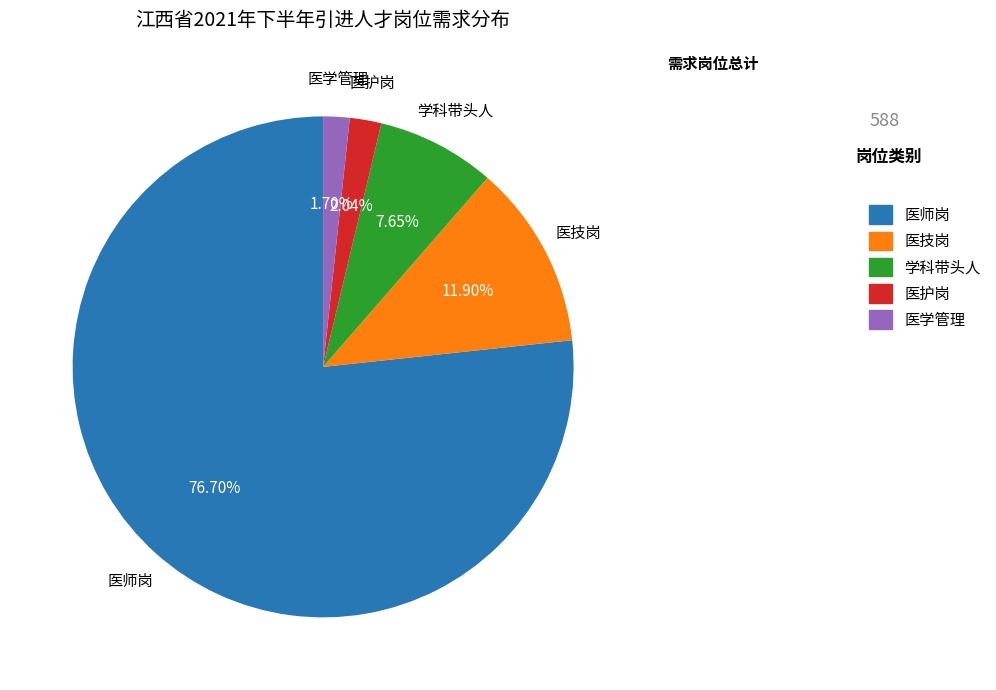

How many segments does this pie chart have?

5